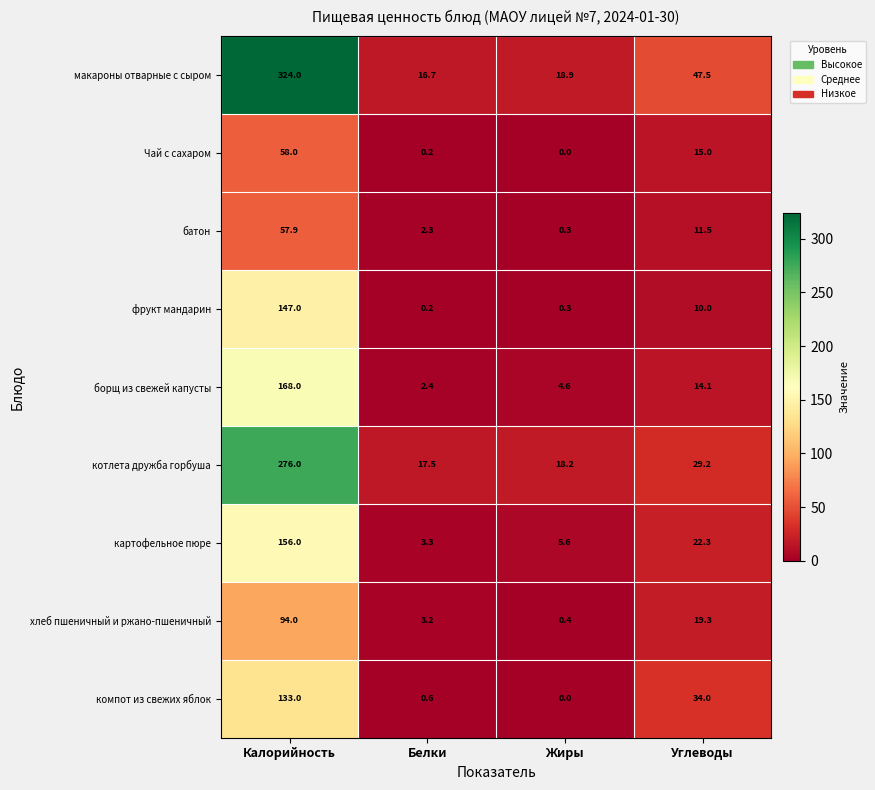

Which series changed the most between Калорийность and Жиры?

макароны отварные с сыром